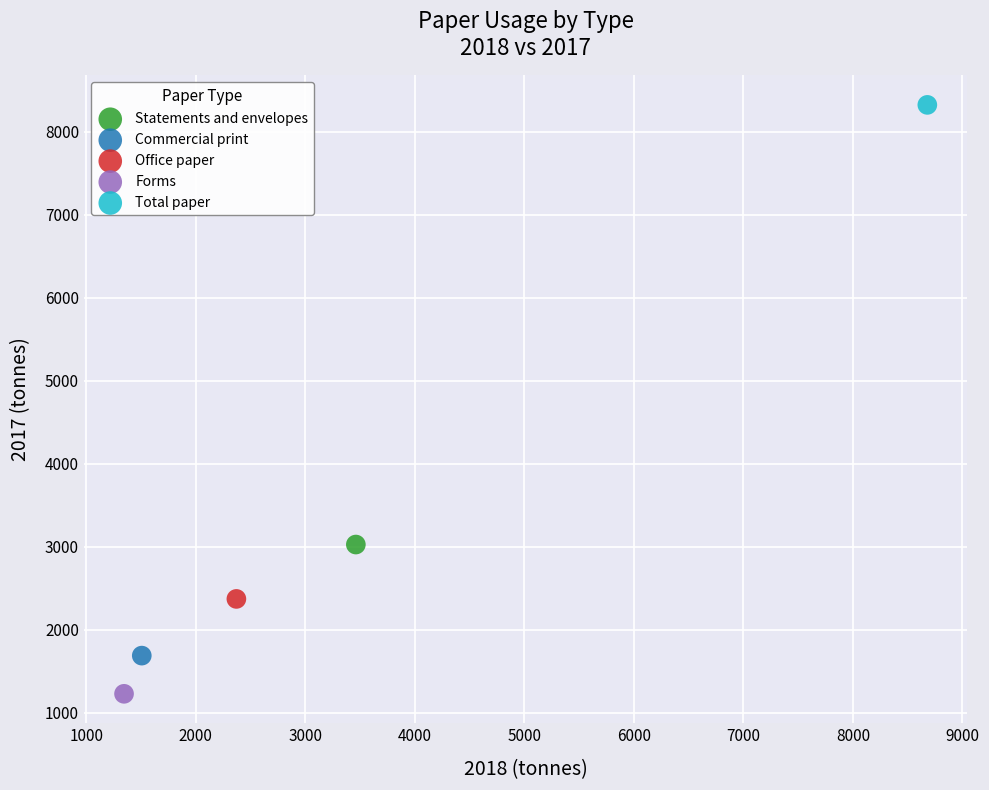

Which series reaches the maximum Y coordinate?

Total paper